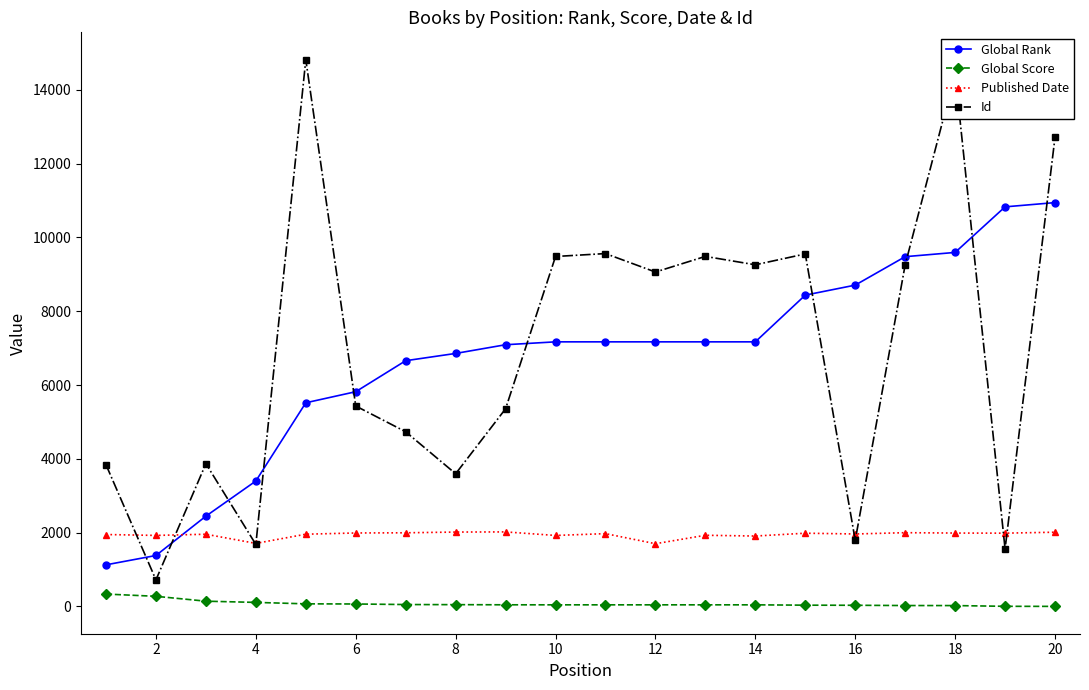

How many values in the Id series are below 9063?

10